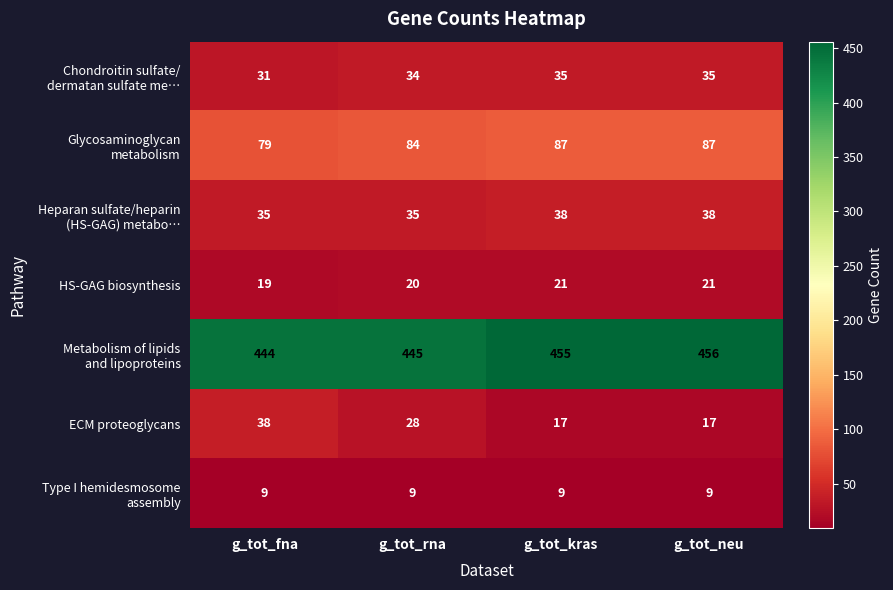

What is the sum of all HS-GAG biosynthesis values?

81